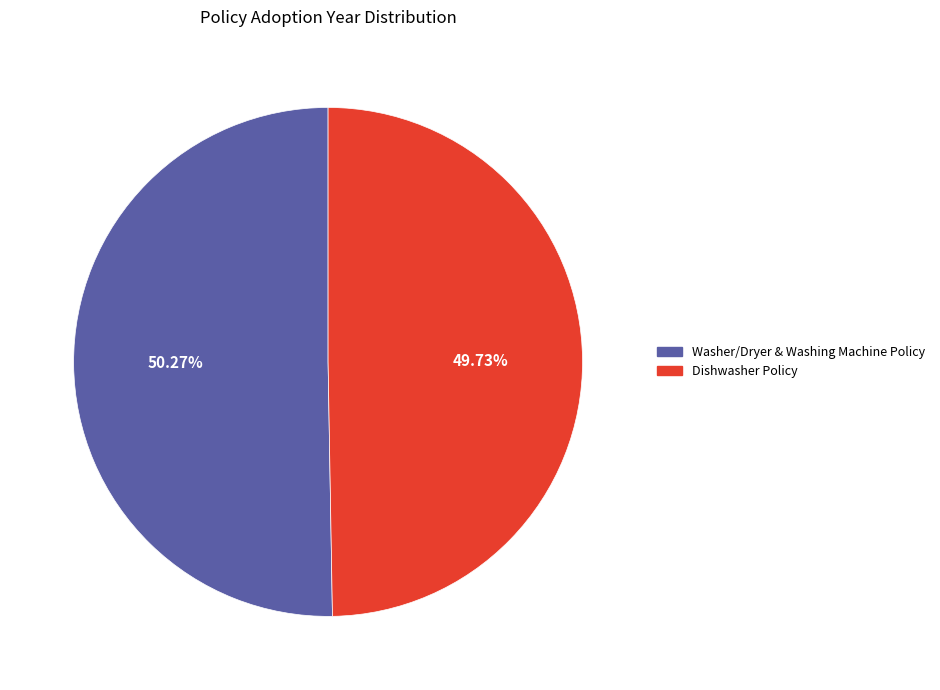

Is there any slice that represents more than half of the pie?

Yes